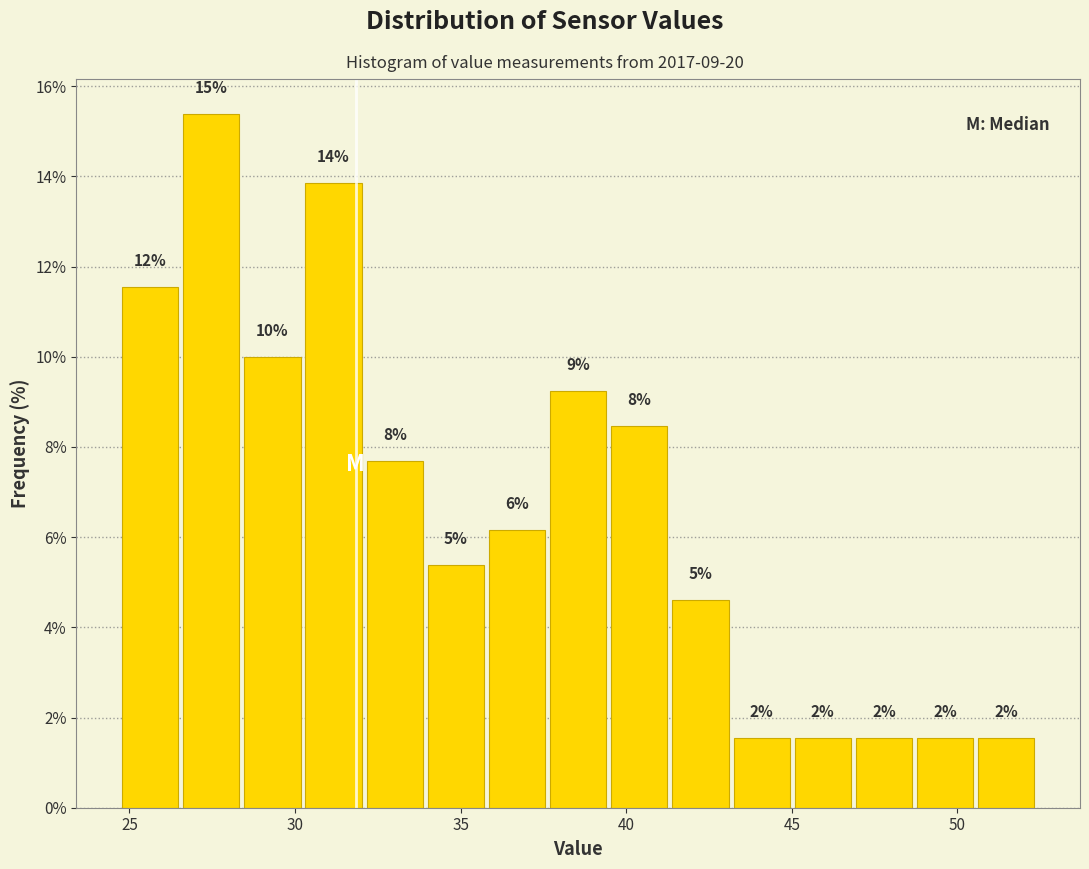

Around what value on the x-axis is the tallest bar? Give the approximate position of its centre, as read against the axis.

27.5